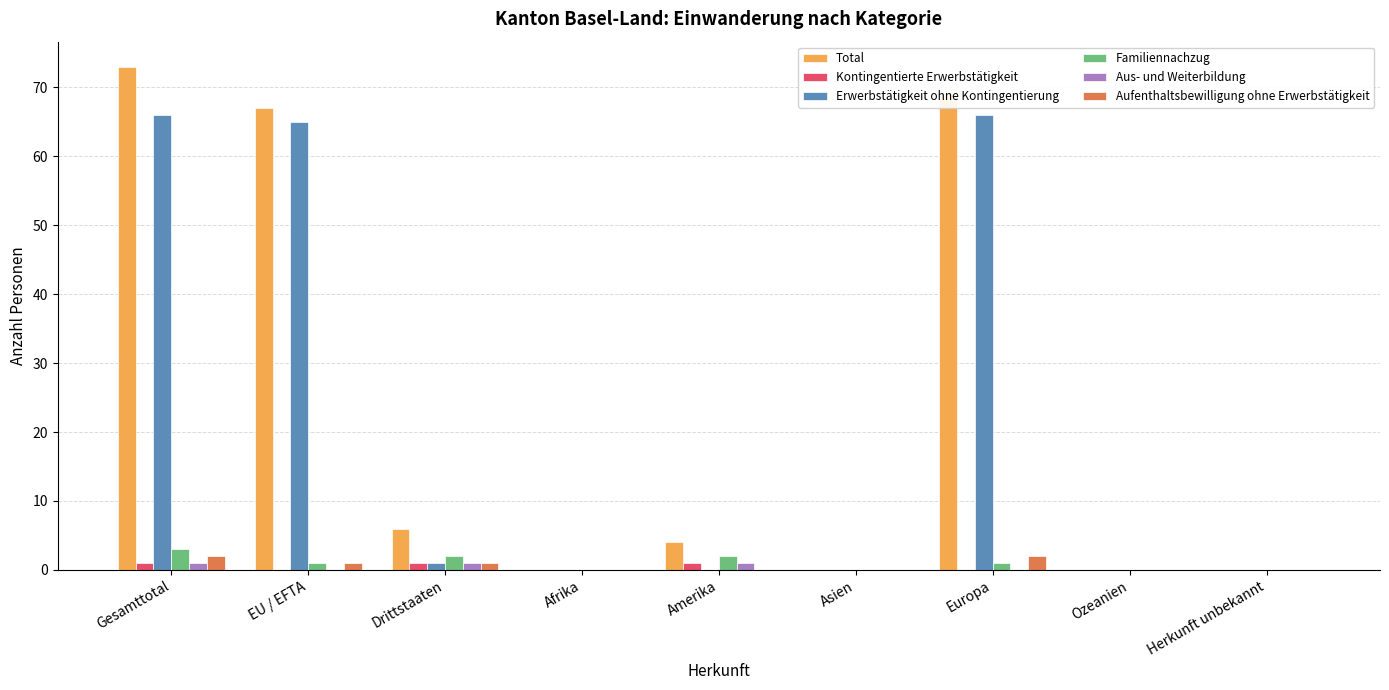

Is it true that Familiennachzug equals 0 at Afrika?

True